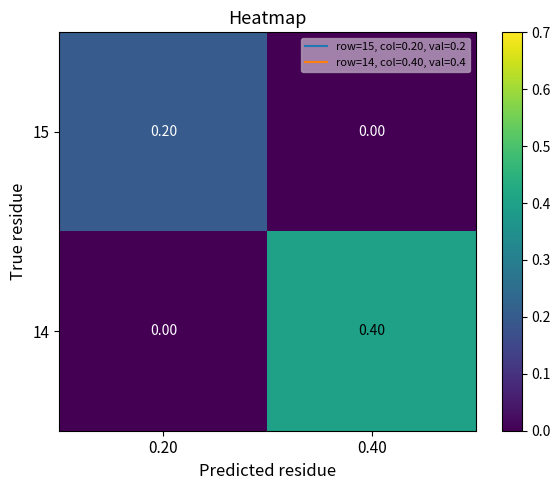

How many categories are shown in the chart?

2